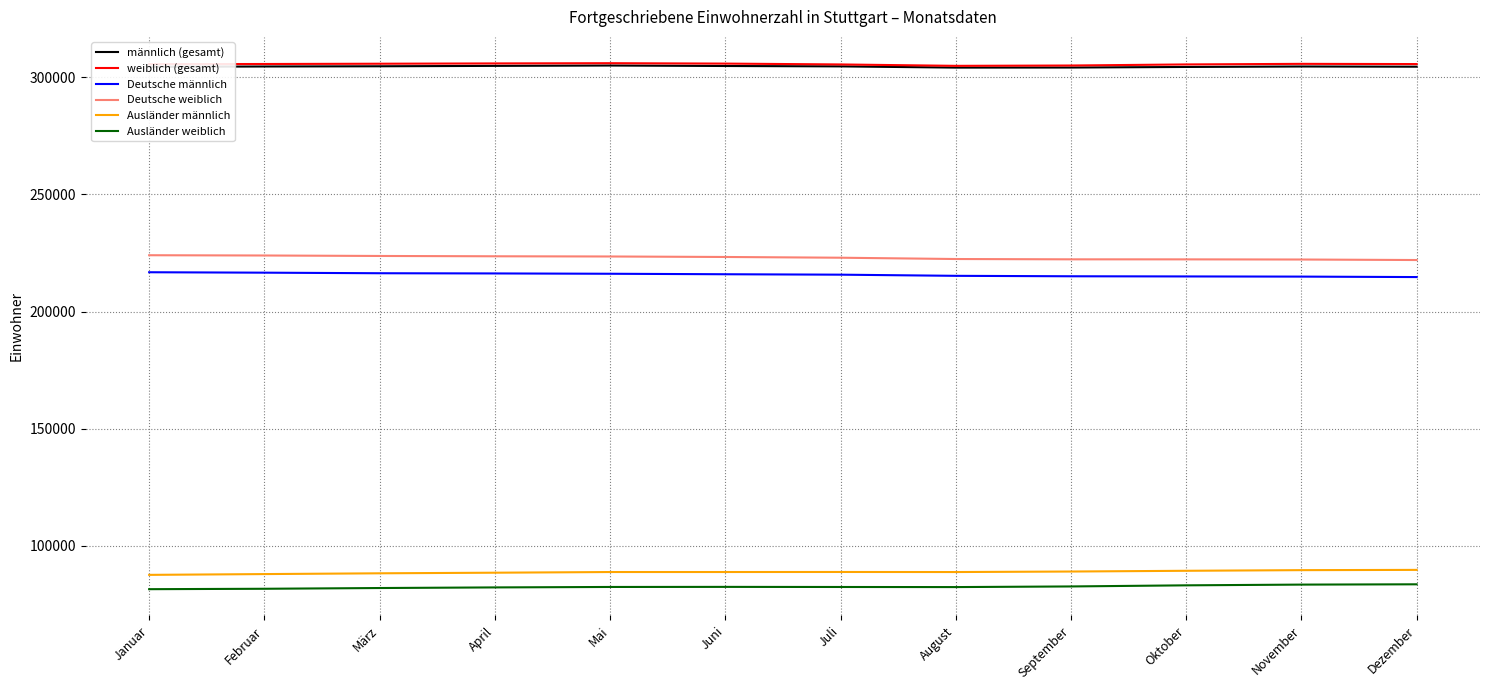

True or false: Deutsche männlich and weiblich (gesamt) cross at least once.

False